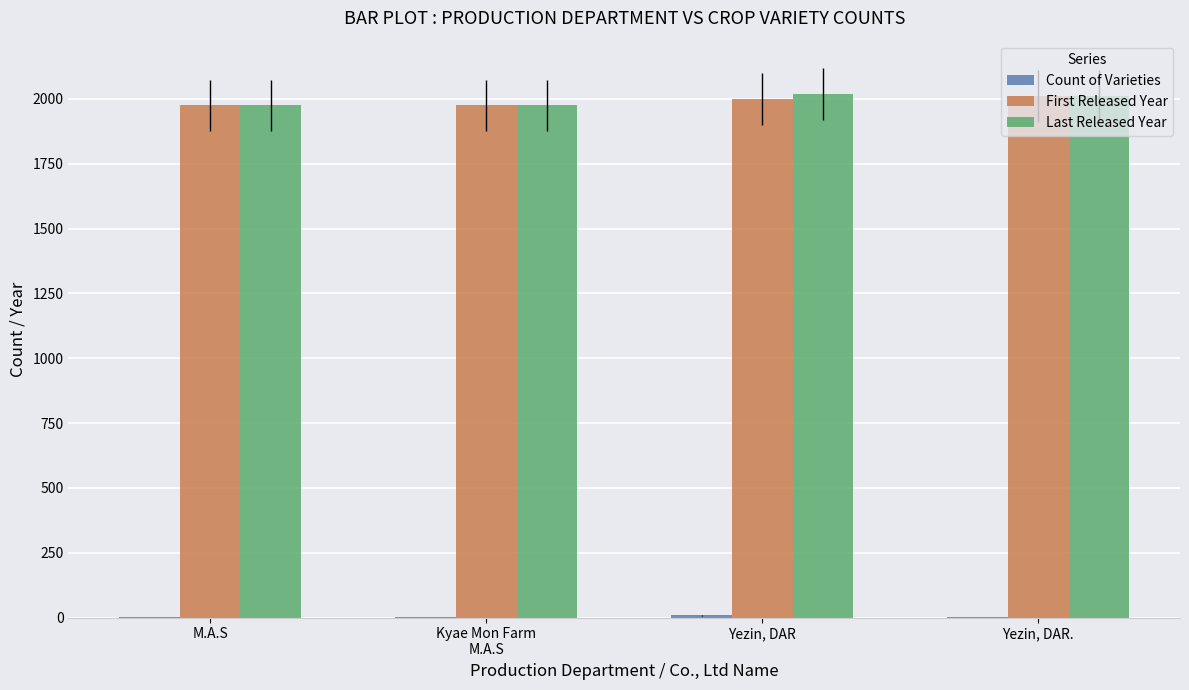

Is it true that First Released Year equals 1975 at M.A.S?

True